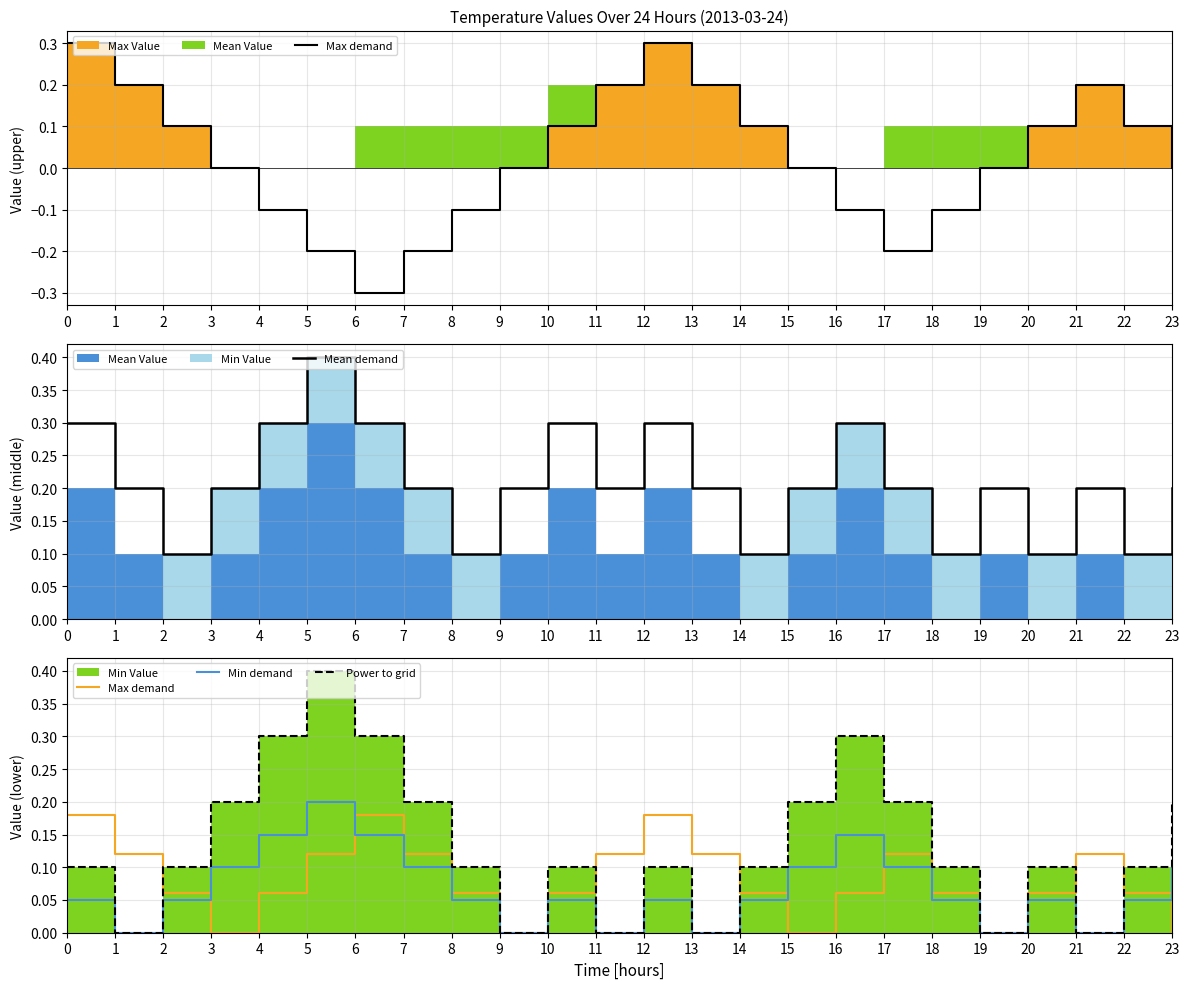

The value of Mean demand at 9 is 0.1. True or false?

False